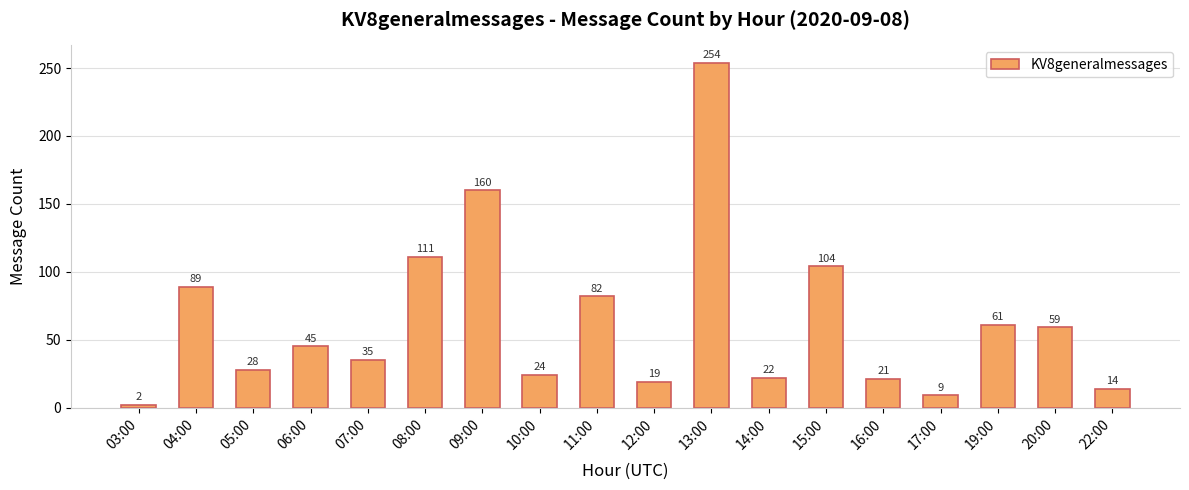

Rank the categories by value from lowest to highest.

03:00, 17:00, 22:00, 12:00, 16:00, 14:00, 10:00, 05:00, 07:00, 06:00, 20:00, 19:00, 11:00, 04:00, 15:00, 08:00, 09:00, 13:00